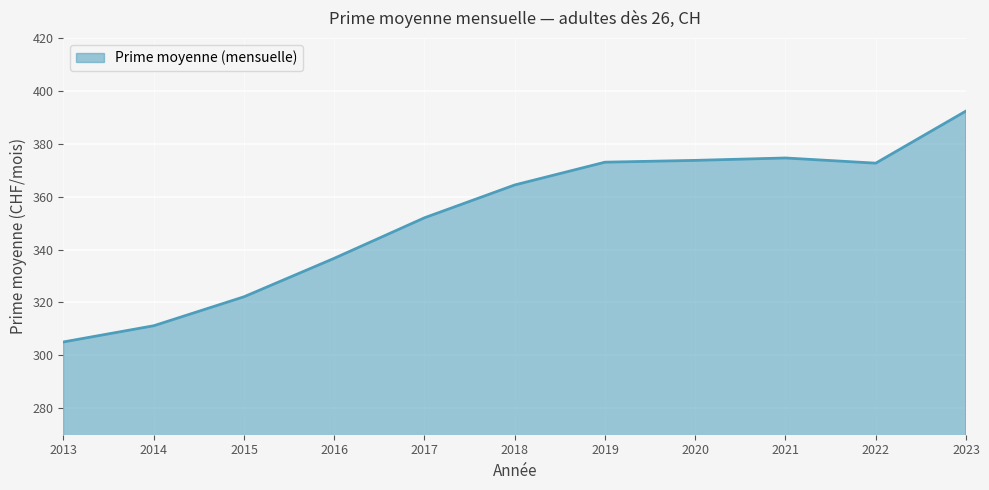

Approximately how many times larger is the value at 2016 compared to 2020?

0.9